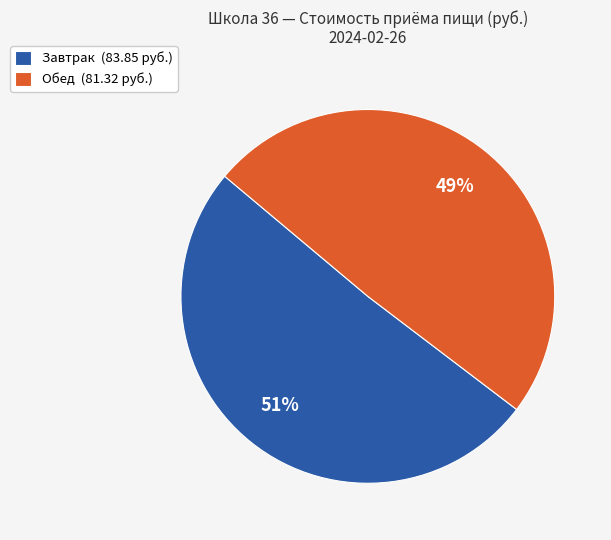

Do Обед (81.32 руб.) and Завтрак (83.85 руб.) together represent more than half of the pie?

Yes